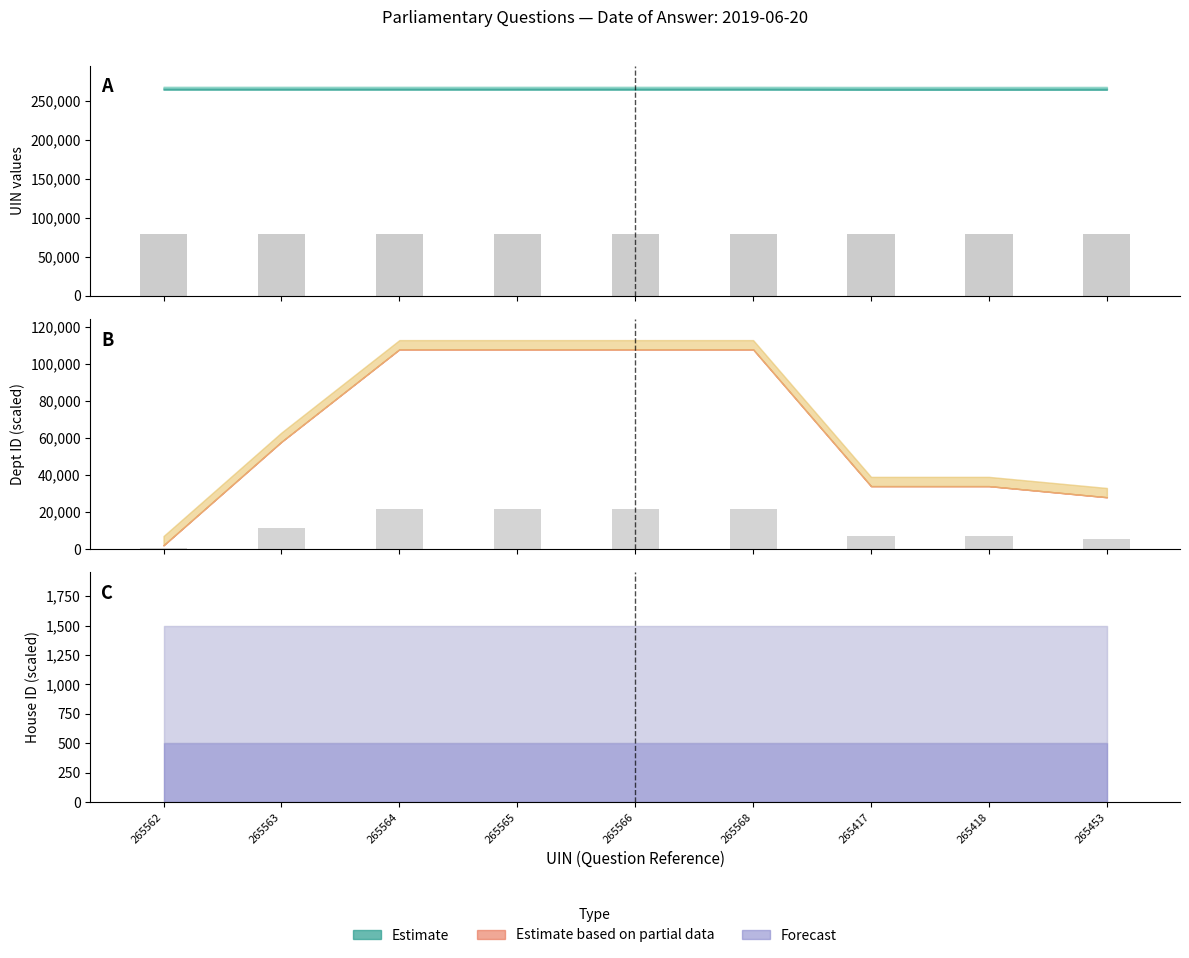

Which category has the highest value in the uin series?

265568